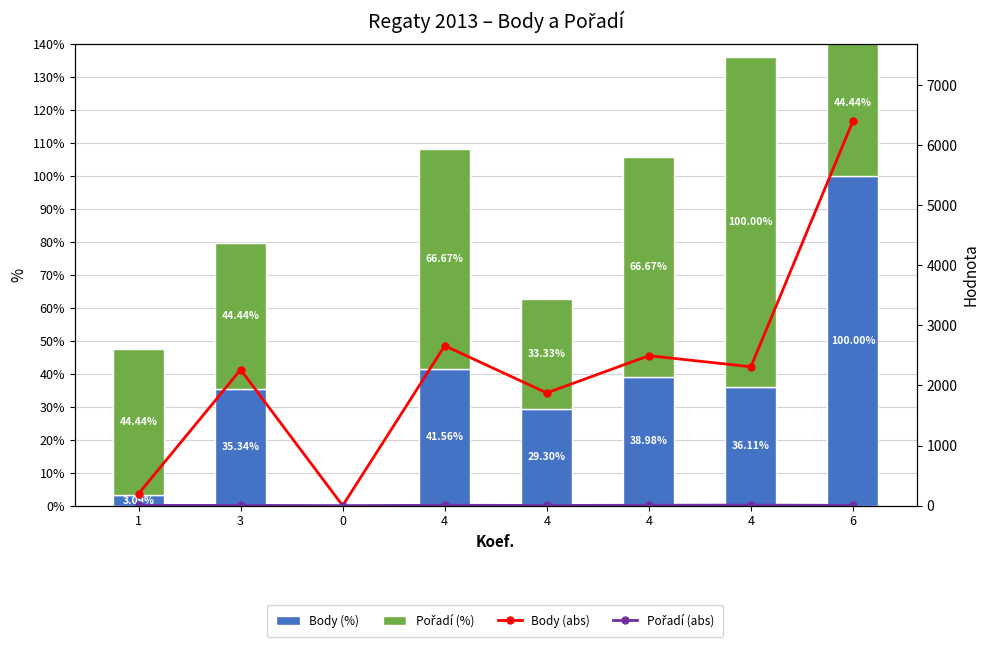

Is it true that Body (%) equals 41.6 at 4?

True